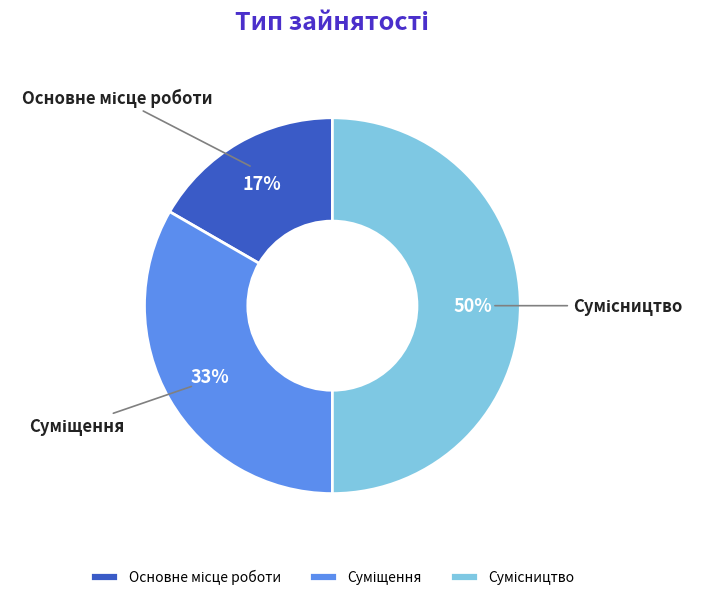

To the nearest percent, what is the difference between the largest and smallest slice percentages?

33%